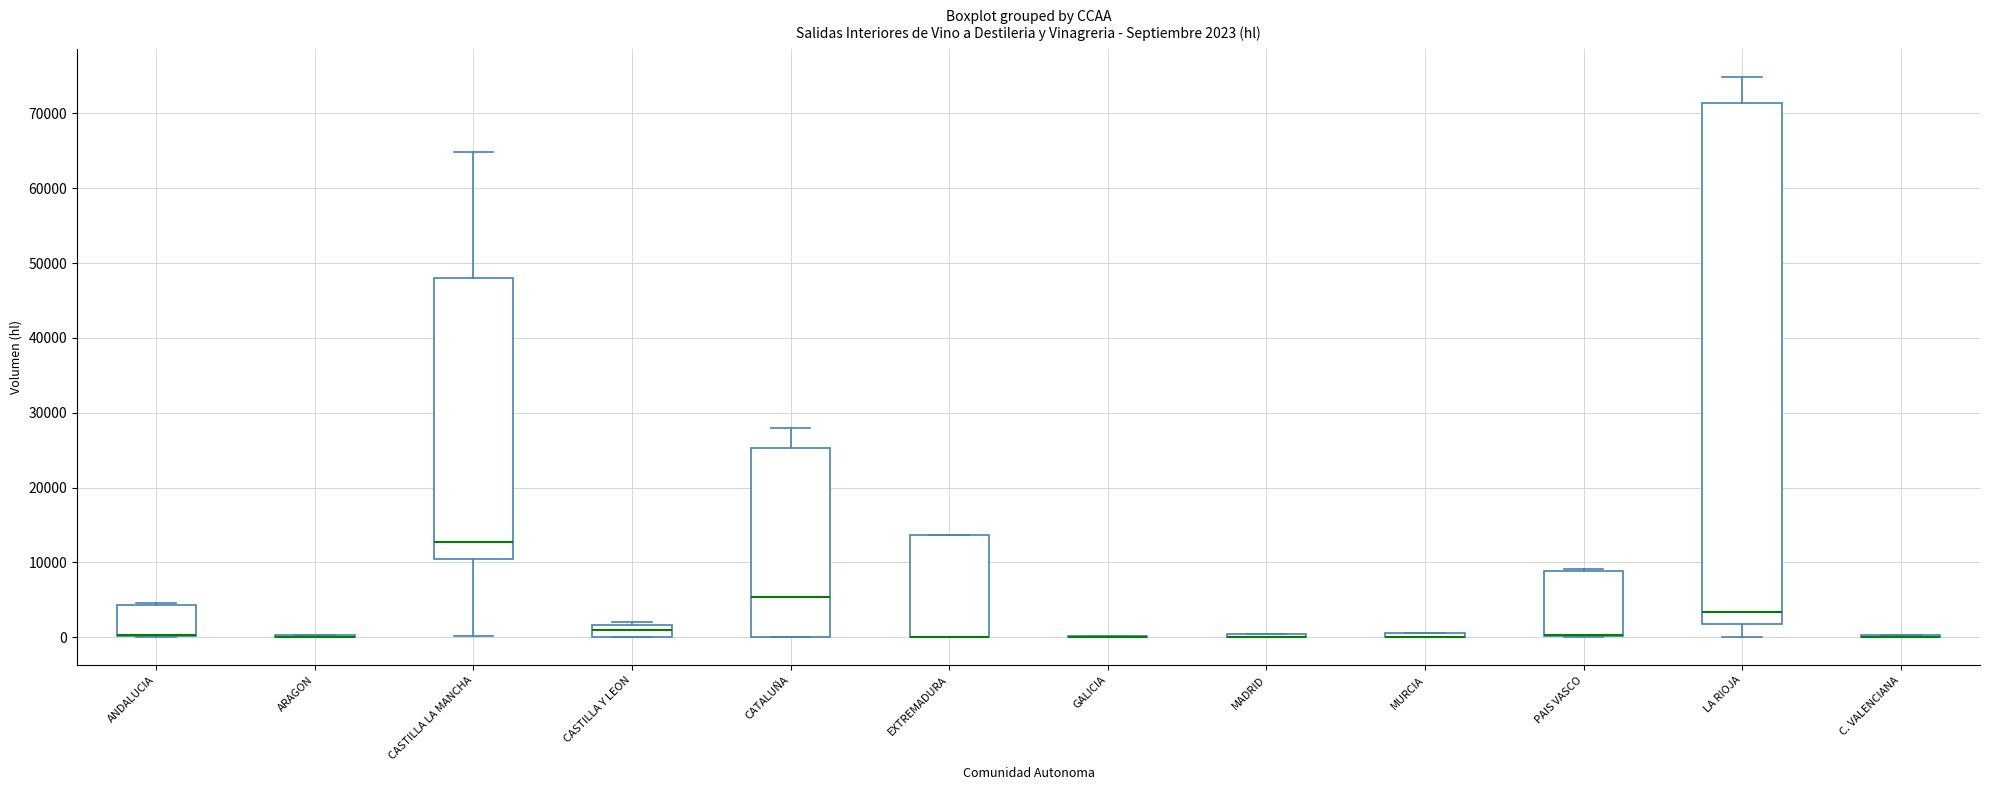

Which box is the tallest, from its lower edge to its upper edge?

LA RIOJA